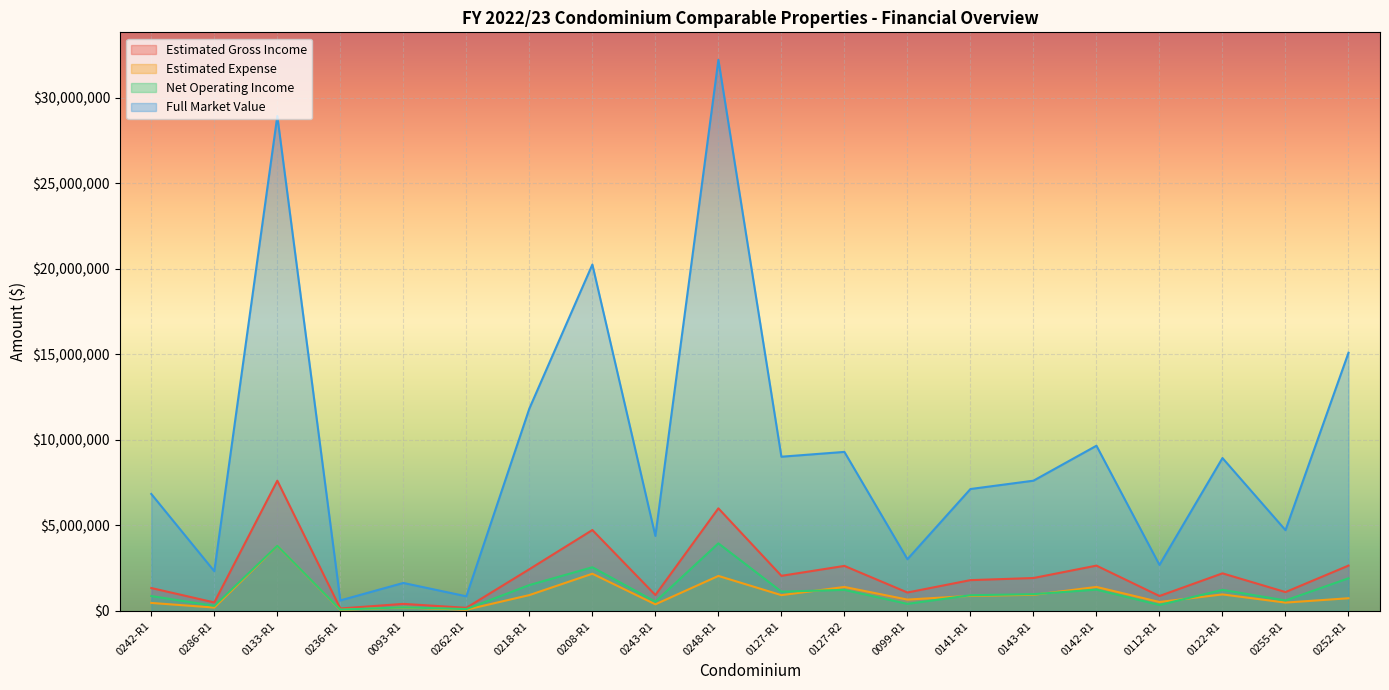

At which label does Full Market Value reach its minimum?

0236-R1